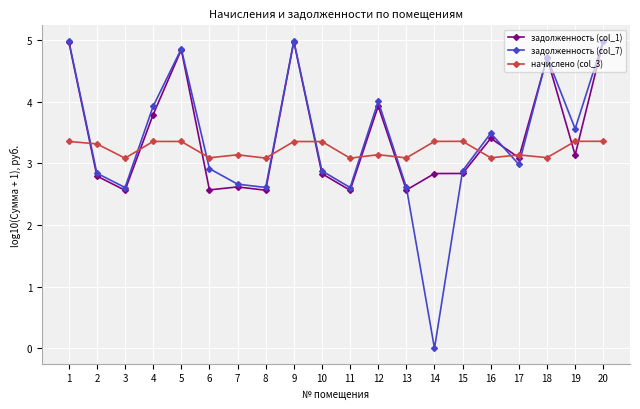

True or false: начислено (col_3) has more than 1 points higher than both neighbors.

True